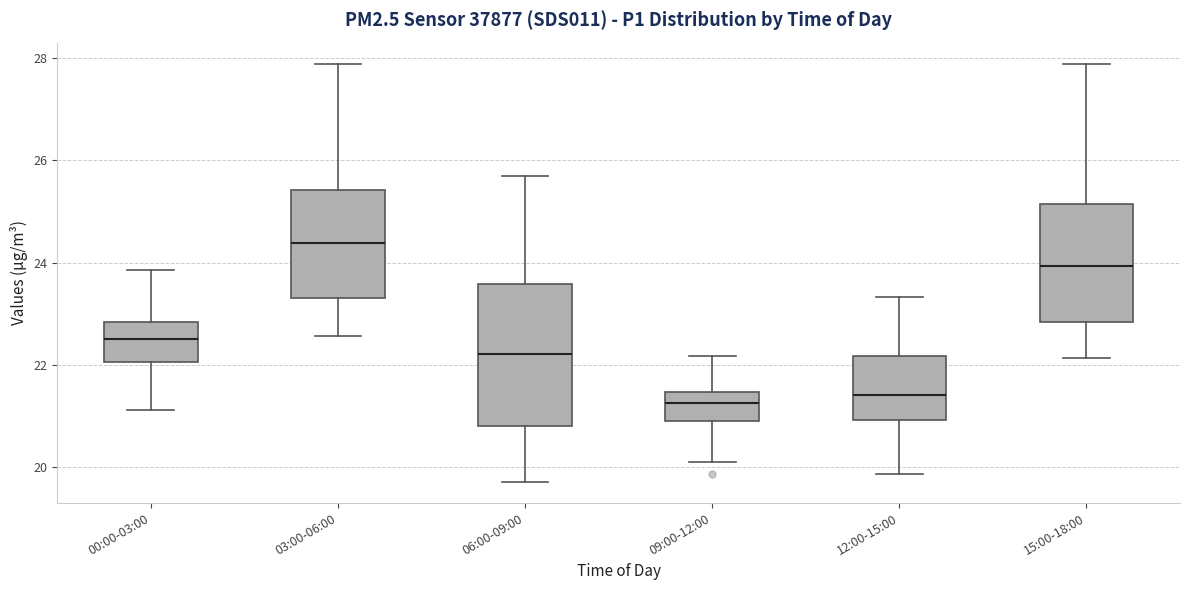

Which box is the tallest, from its lower edge to its upper edge?

06:00-09:00